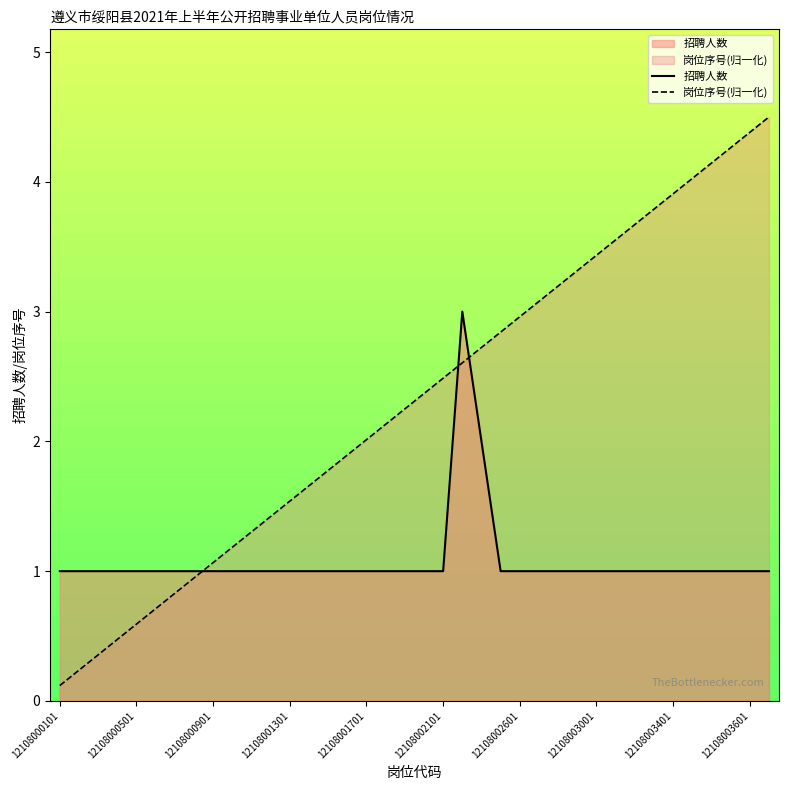

Which series has the largest total across all categories?

岗位序号(归一化)